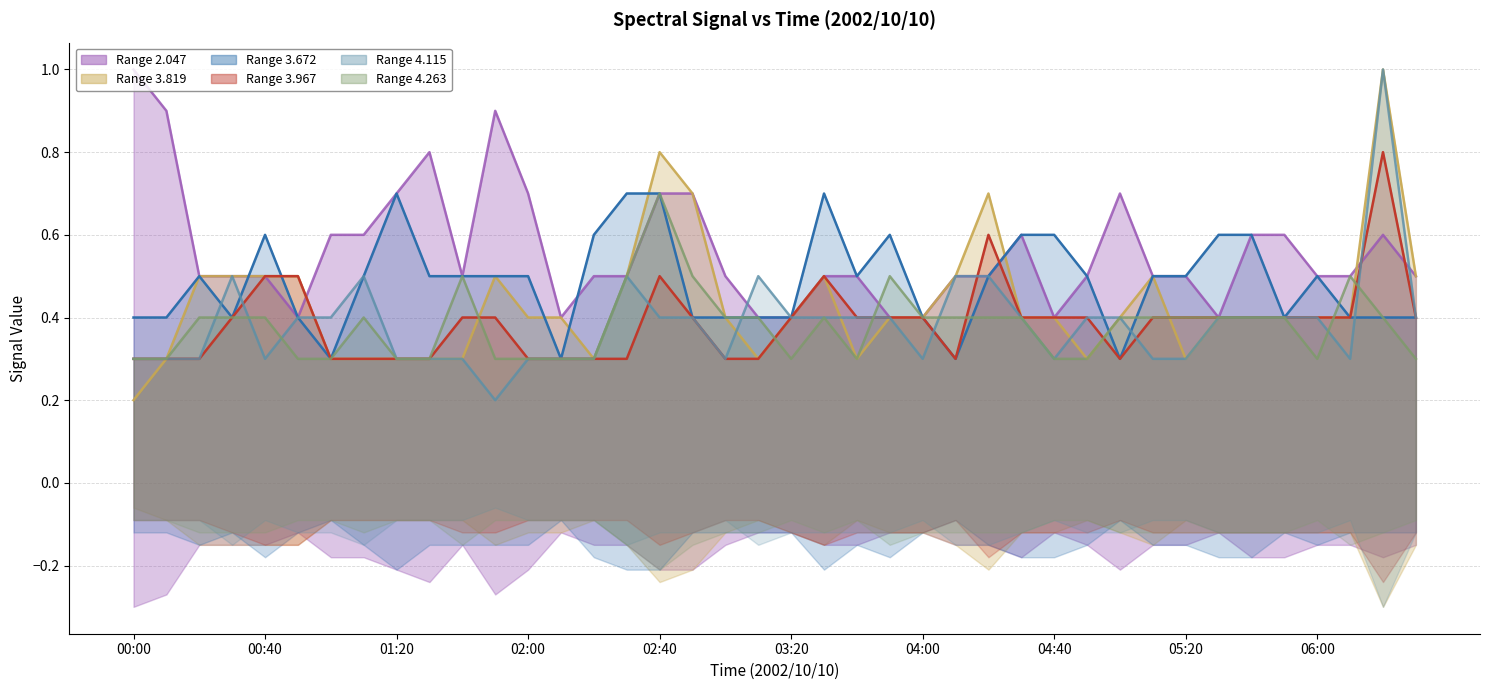

True or false: 4.263 and 4.115 intersect in this chart.

True